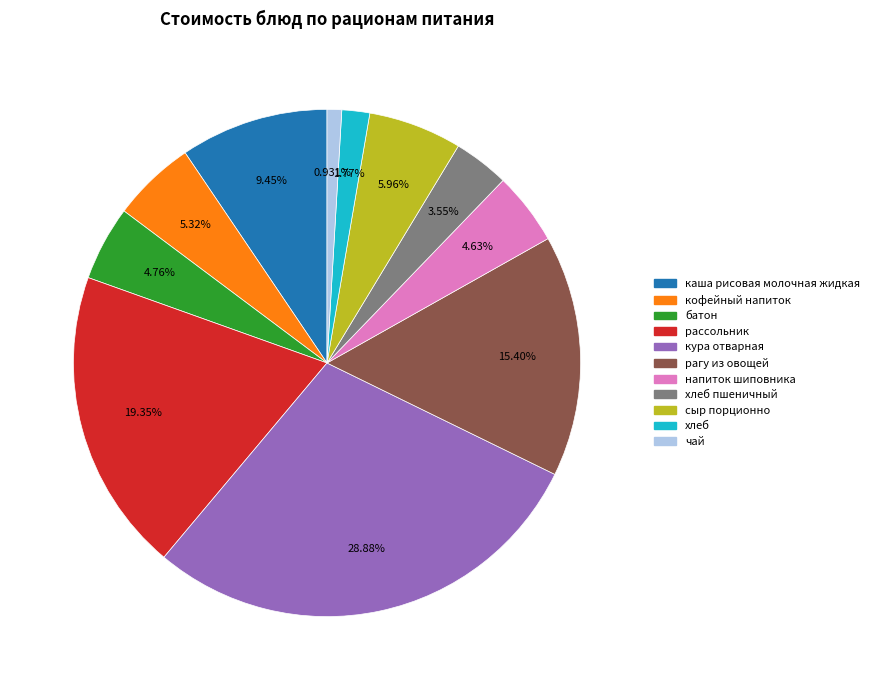

Count the number of slices in the pie.

11